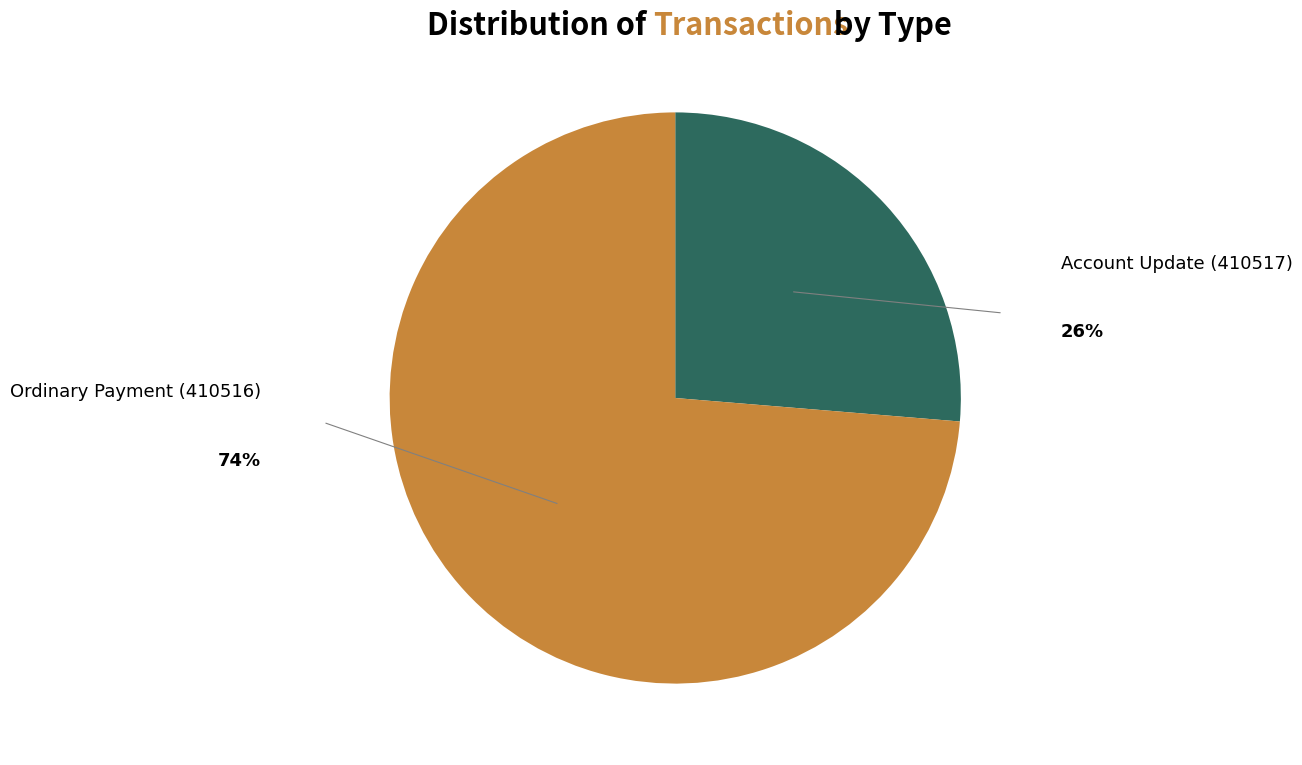

Approximately how many times larger is the value at Ordinary Payment (410516) compared to Account Update (410517)?

2.8